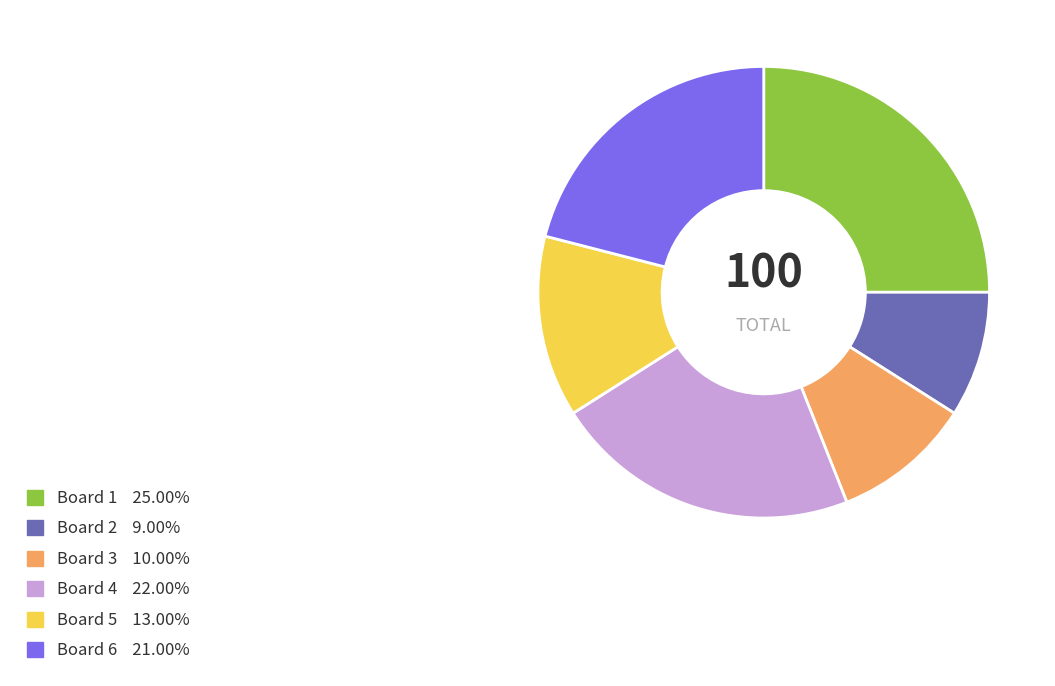

Does any single category account for the majority?

No